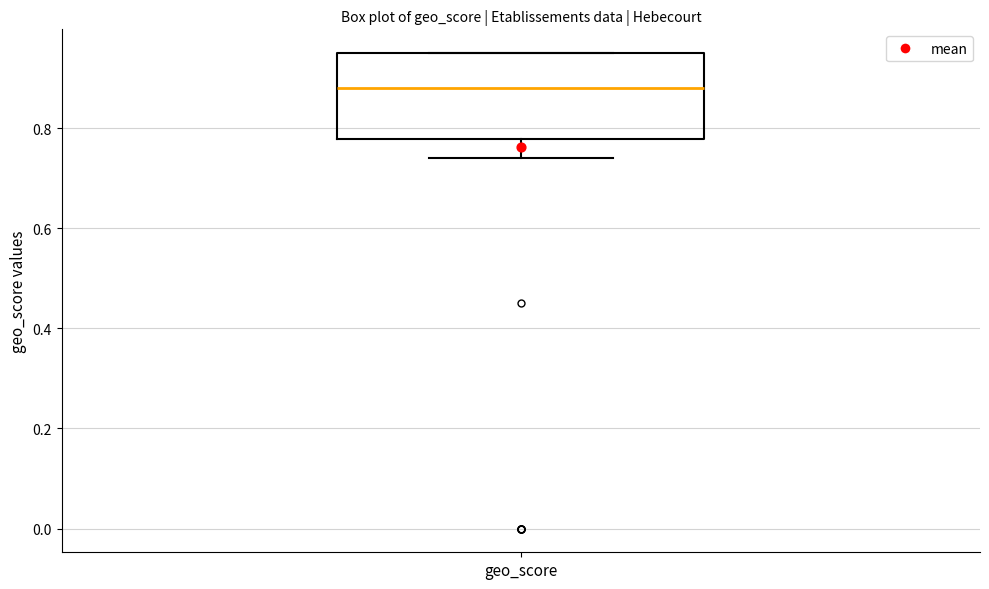

Transcribe this box plot: give where the median line is, the range the box spans, and where the two whiskers end, as read against the y-axis. The values are not printed on the chart, so give them approximately, as read against the axis.

median 0.88, box 0.78 to 0.96, whiskers 0.74 to 0.96